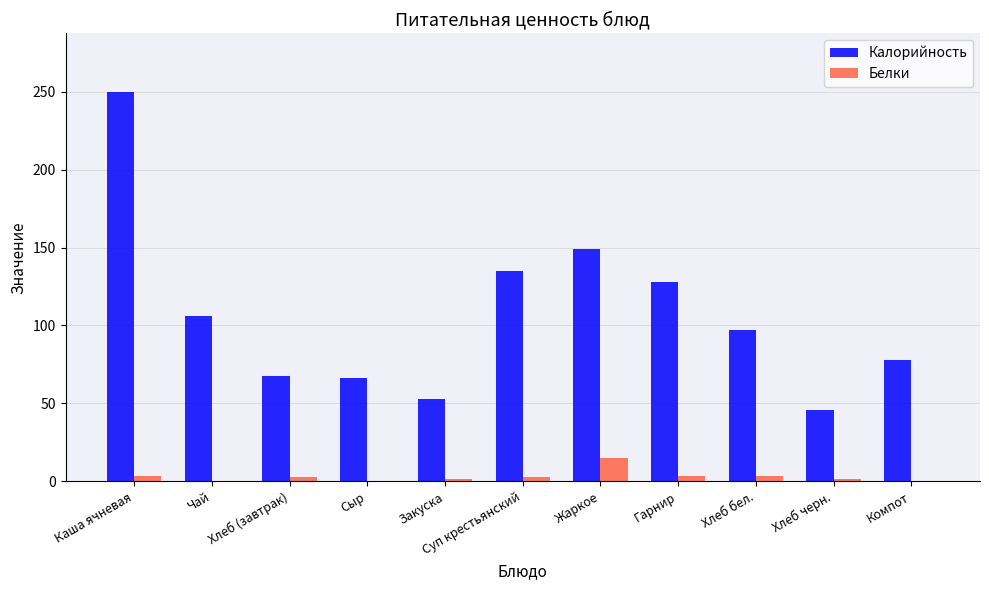

Does the chart contain stacked bars?

No